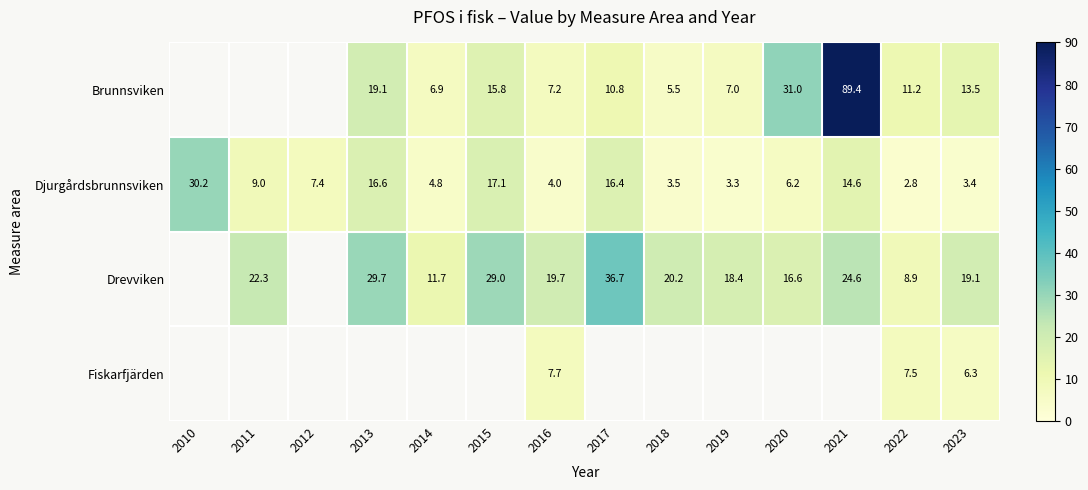

Rank the series at 2022 from highest to lowest value.

Brunnsviken, Drevviken, Fiskarfjärden, Djurgårdsbrunnsviken